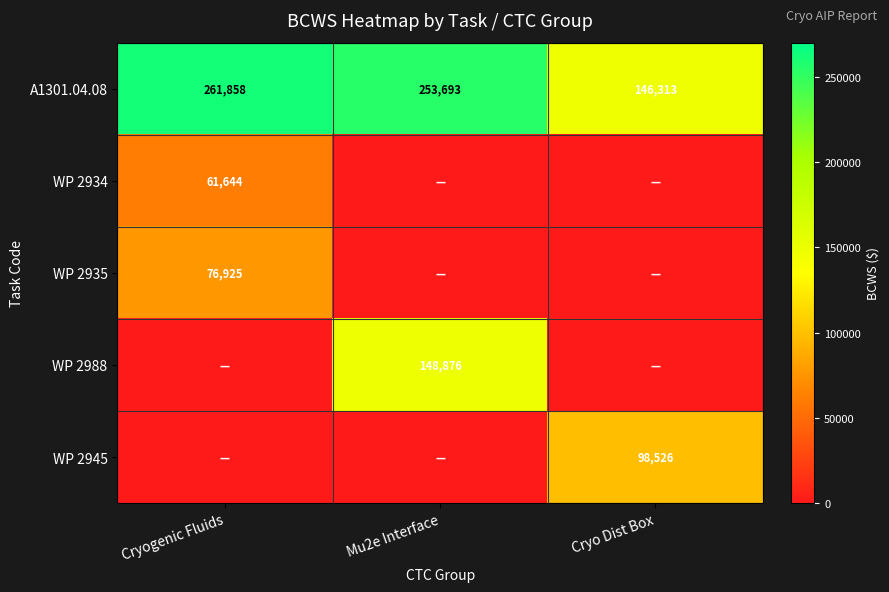

Where is A1301.04.08 nearest to the value 204085?

Mu2e Interface